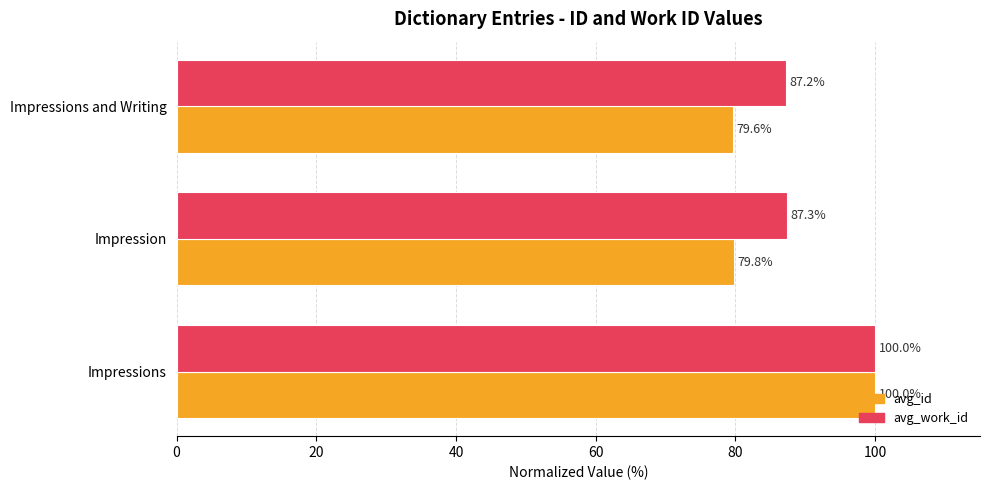

What is the approximate value of avg_id at Impressions and Writing?

79.6